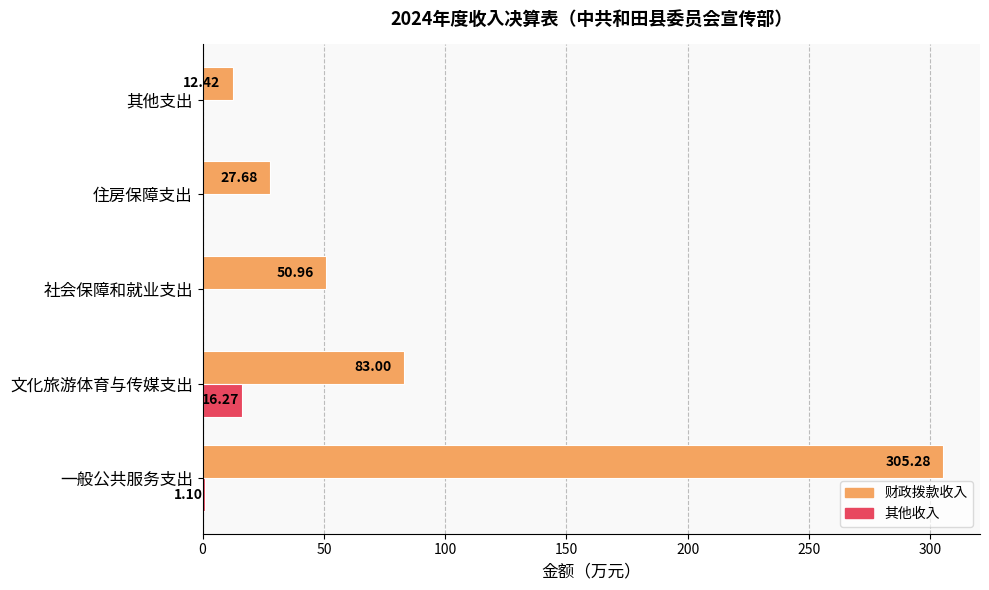

What is the sum of all 其他收入 values?

17.4